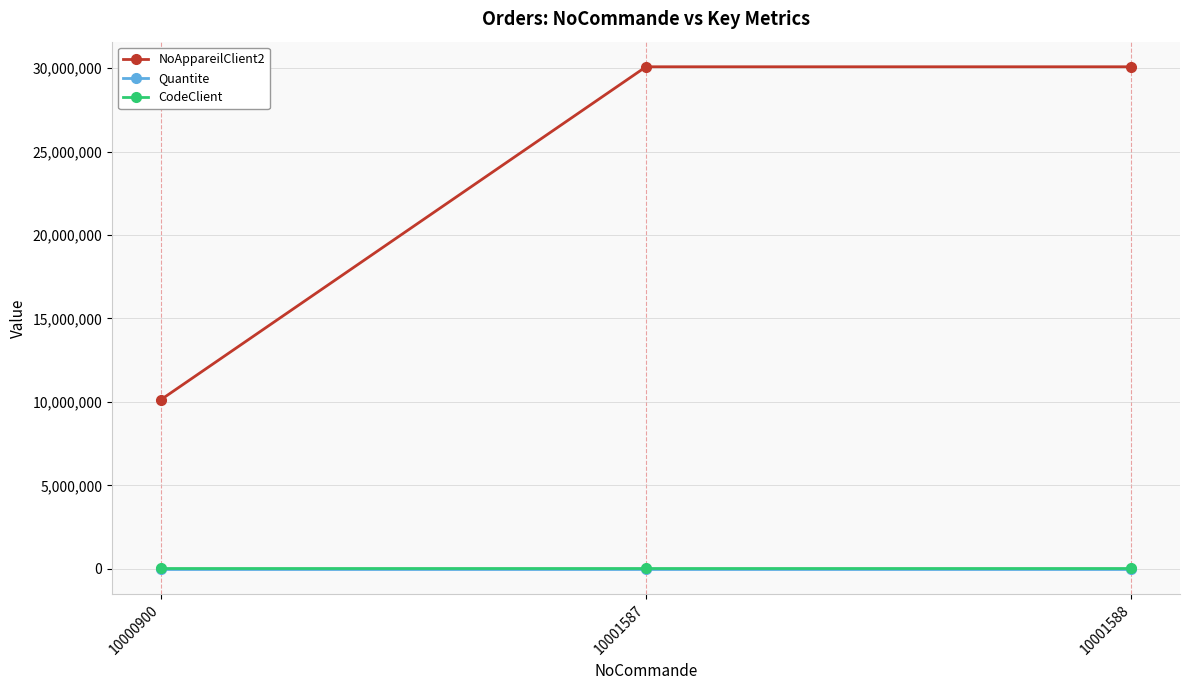

Is the value of Quantite at 10000900 greater than the value of NoAppareilClient2 at 10001588?

No